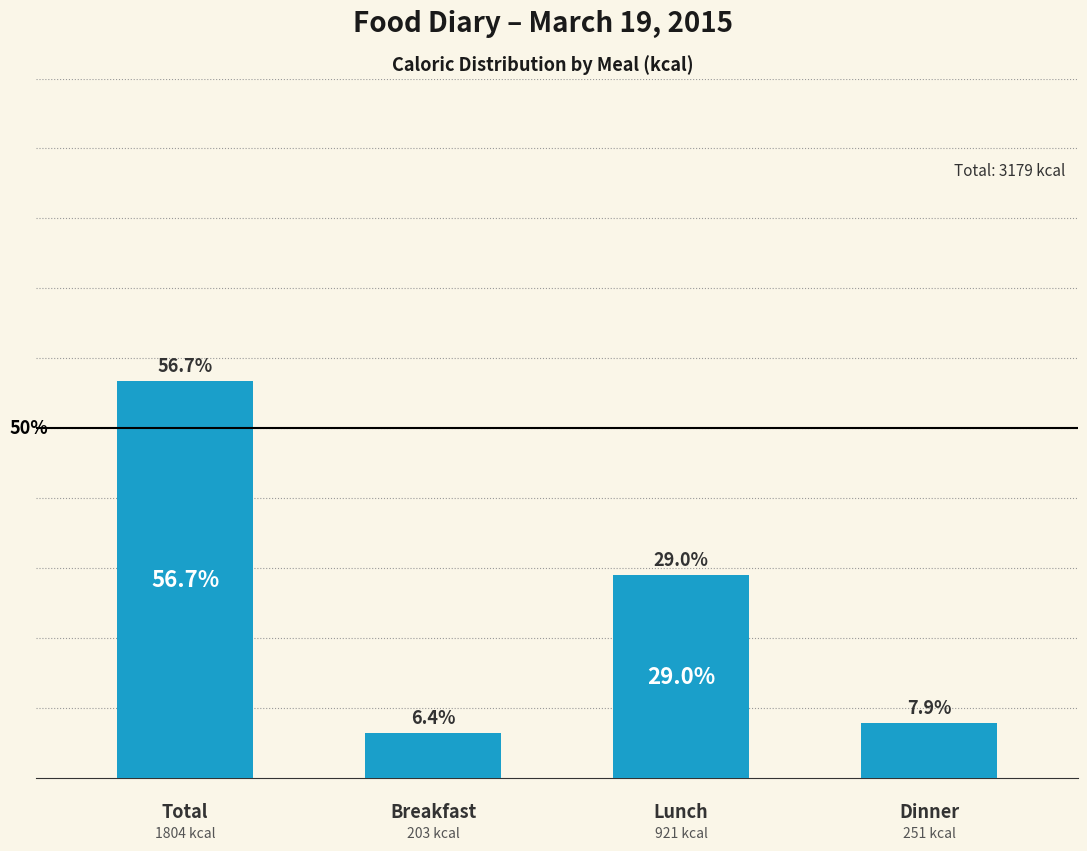

Rank the categories by value from lowest to highest.

Breakfast, Dinner, Lunch, Total